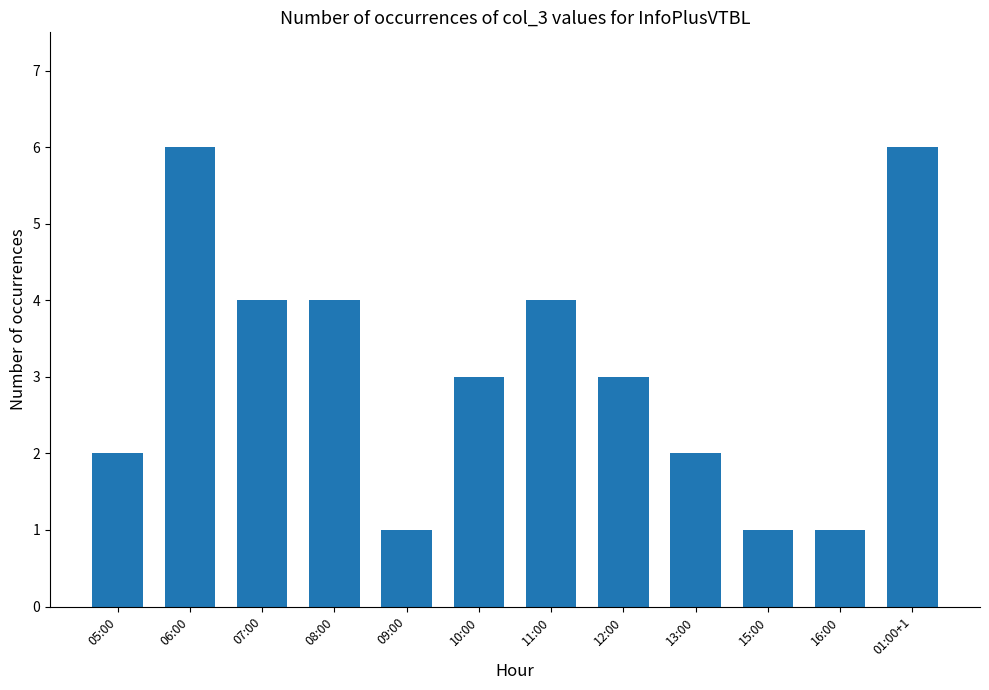

The value at 01:00+1 is 3. True or false?

False